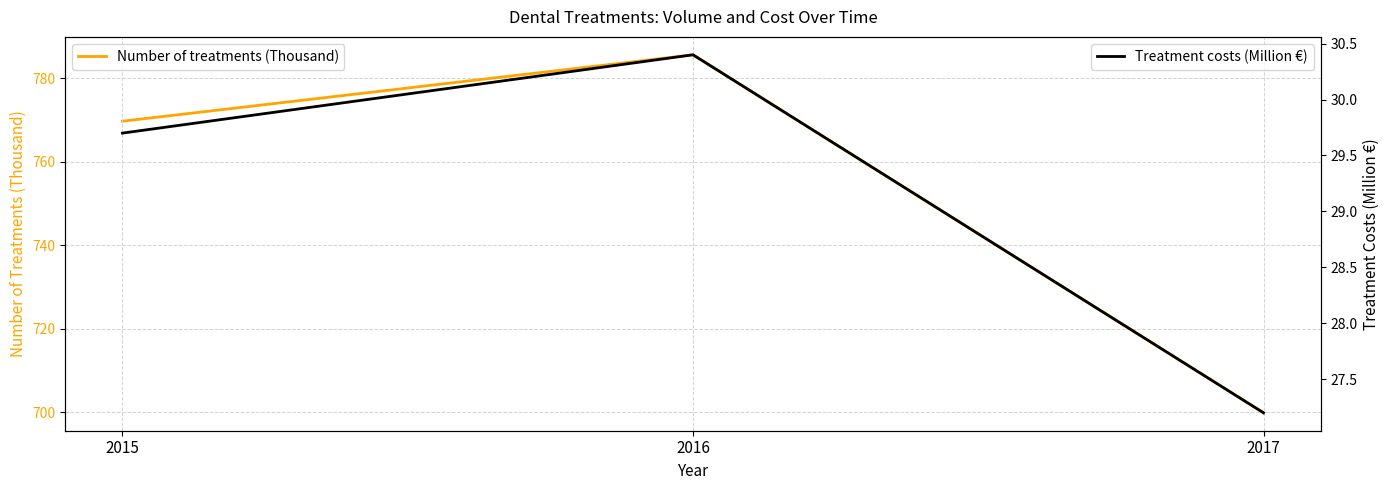

Which series has the largest total across all categories?

Number of treatments (Thousand)